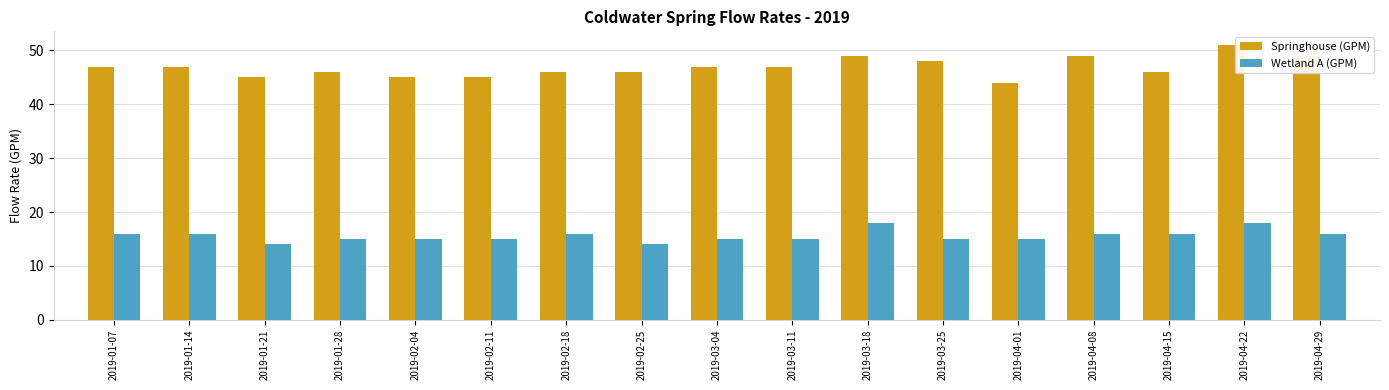

At which label does Springhouse (GPM) reach its peak?

2019-04-22